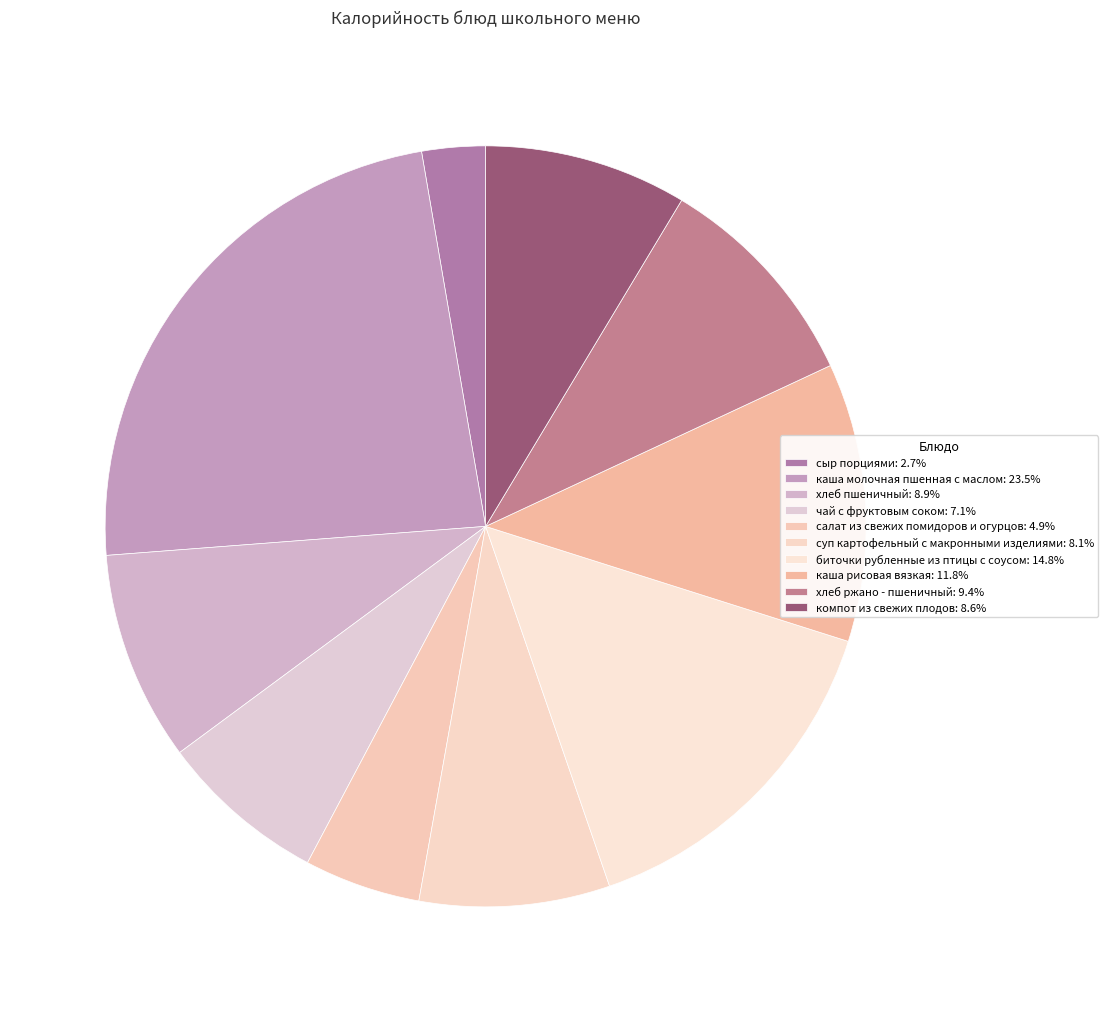

Rank the categories by value from highest to lowest.

каша молочная пшенная с маслом, биточки рубленные из птицы с соусом, каша рисовая вязкая, хлеб ржано - пшеничный, хлеб пшеничный, компот из свежих плодов, суп картофельный с макронными изделиями, чай с фруктовым соком, салат из свежих помидоров и огурцов, сыр порциями